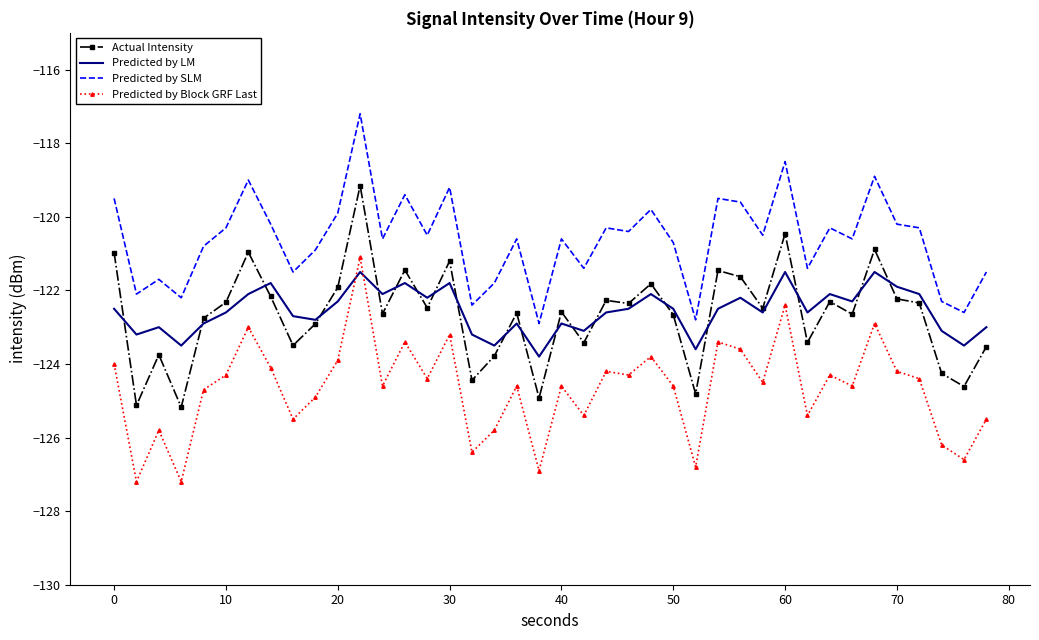

What is the greatest value displayed?

-117.2